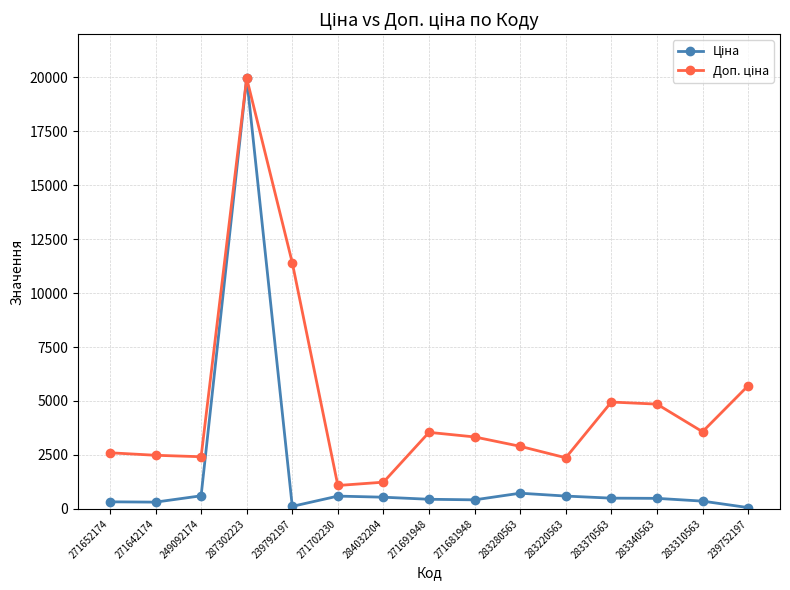

At which category does the chart reach its peak across all series?

287302223